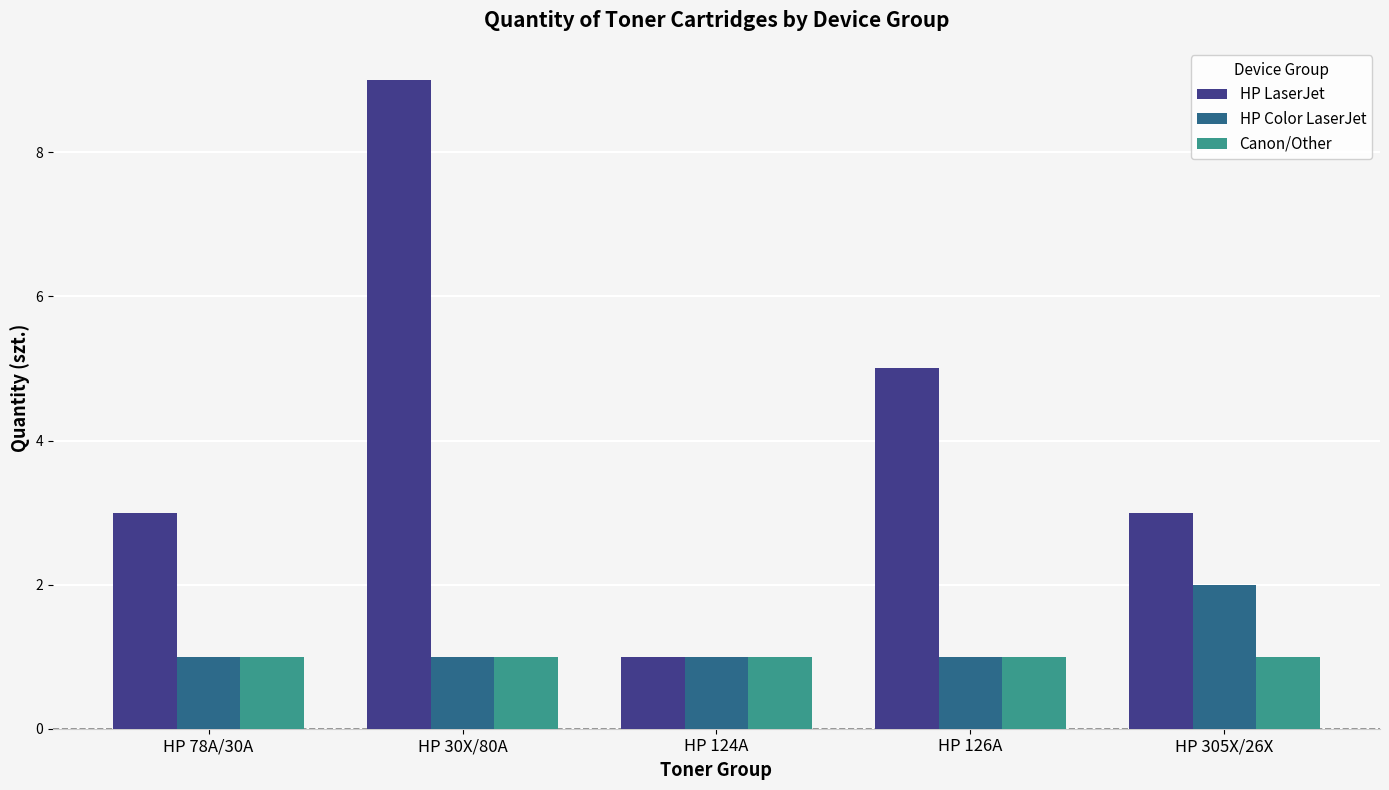

What is the lowest value of the Canon/Other series?

1